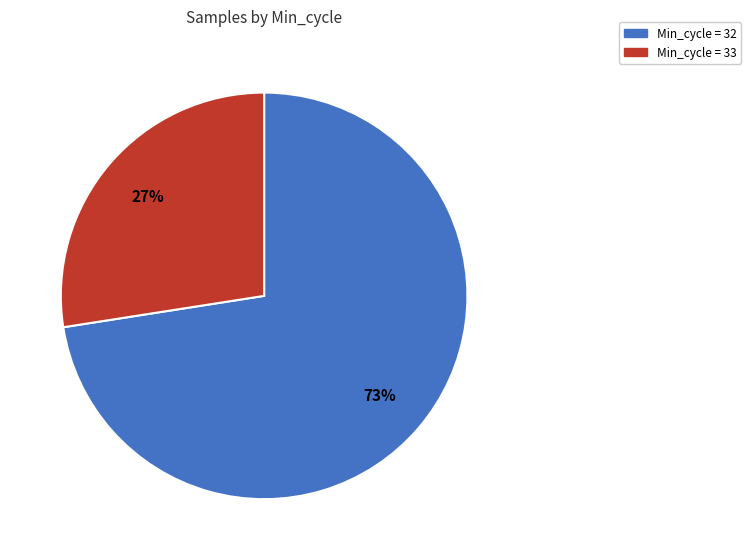

To the nearest percent, what is the average slice percentage?

50%